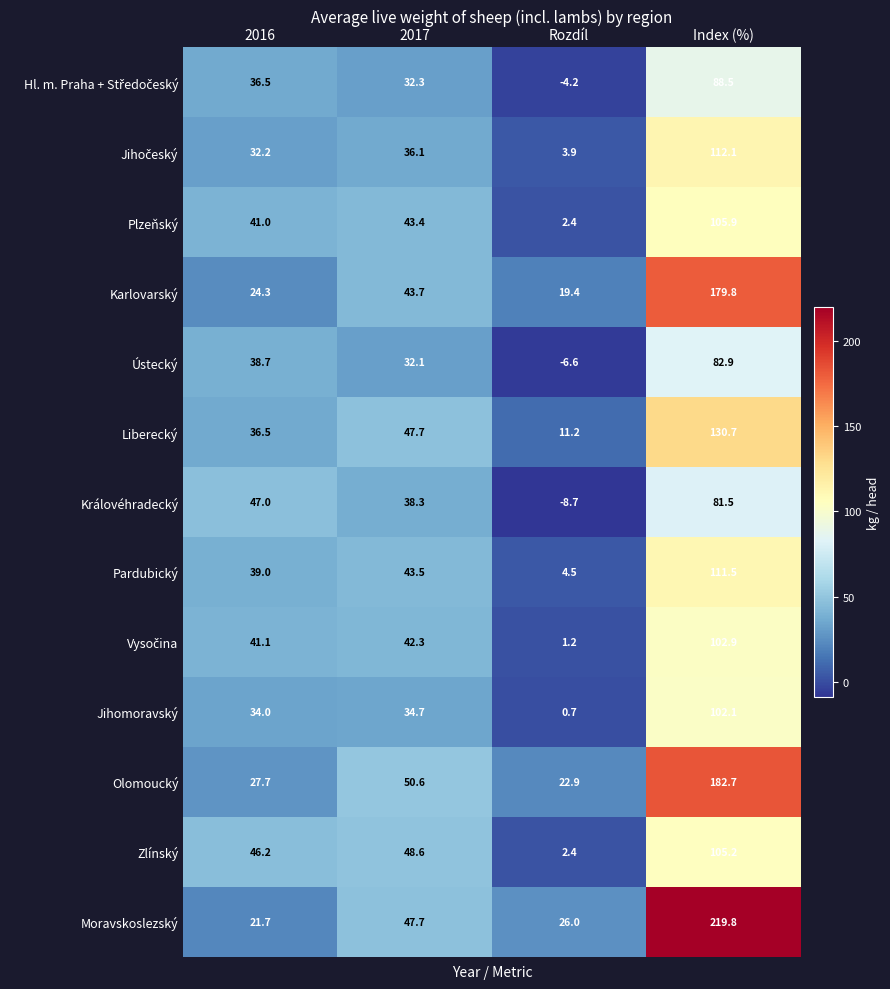

At which category is the sum across all series the highest?

Index (%)